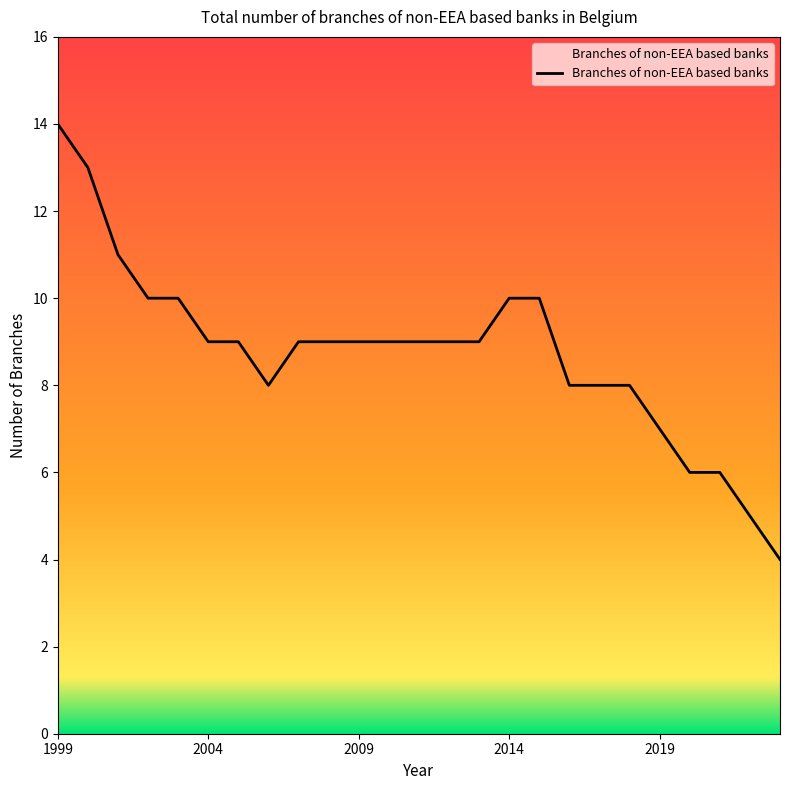

What is the minimum value shown in the chart?

4